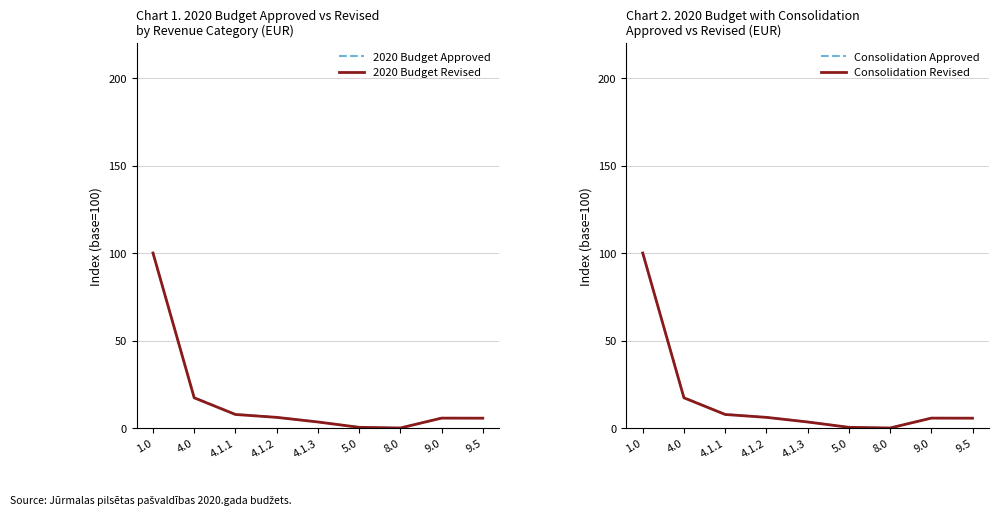

How many lines are shown in the chart?

4